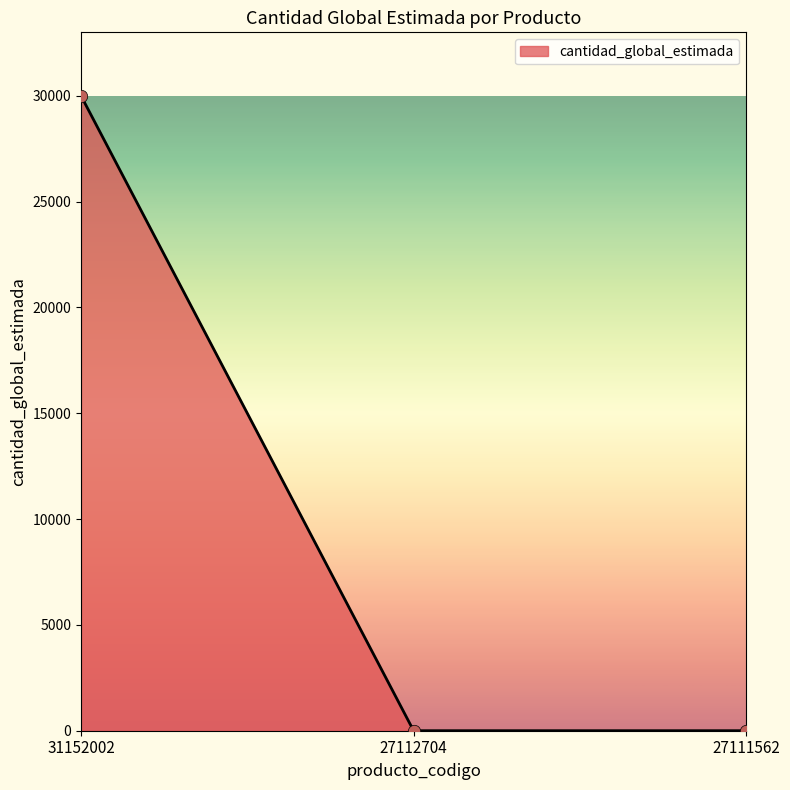

Which has a higher value, 31152002 or 27112704?

31152002